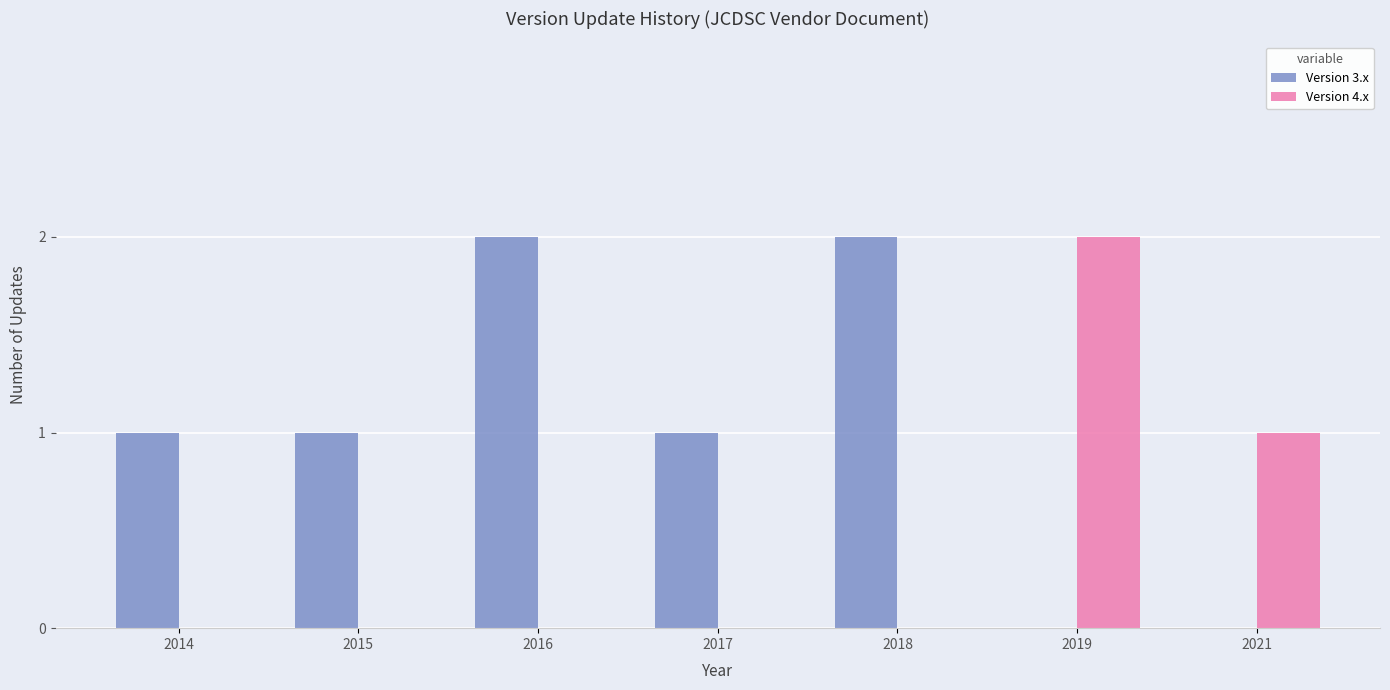

Which category has the highest value in the Version 4.x series?

2019